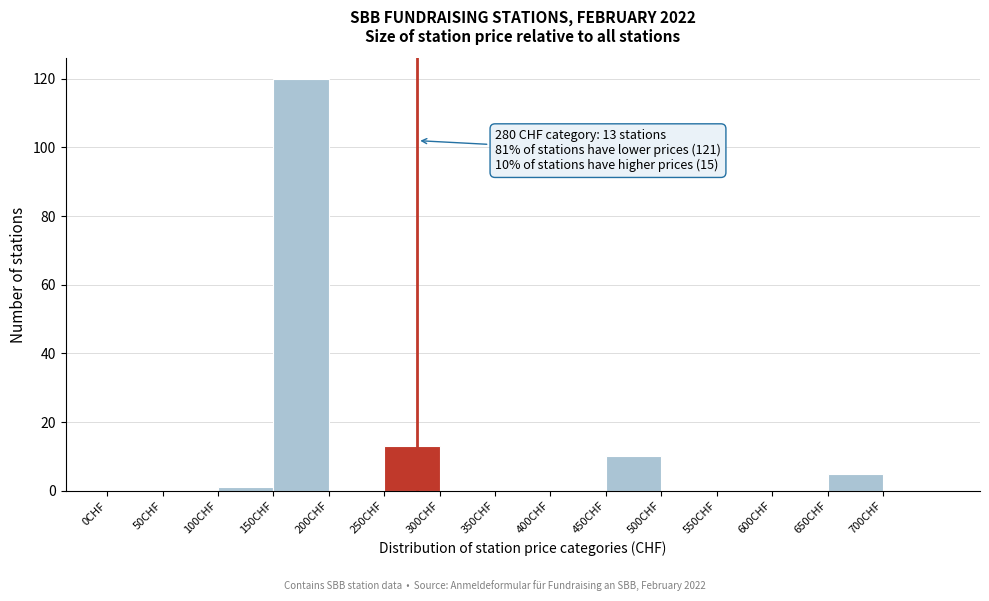

Which range on the x-axis has the tallest bar?

150 to 200